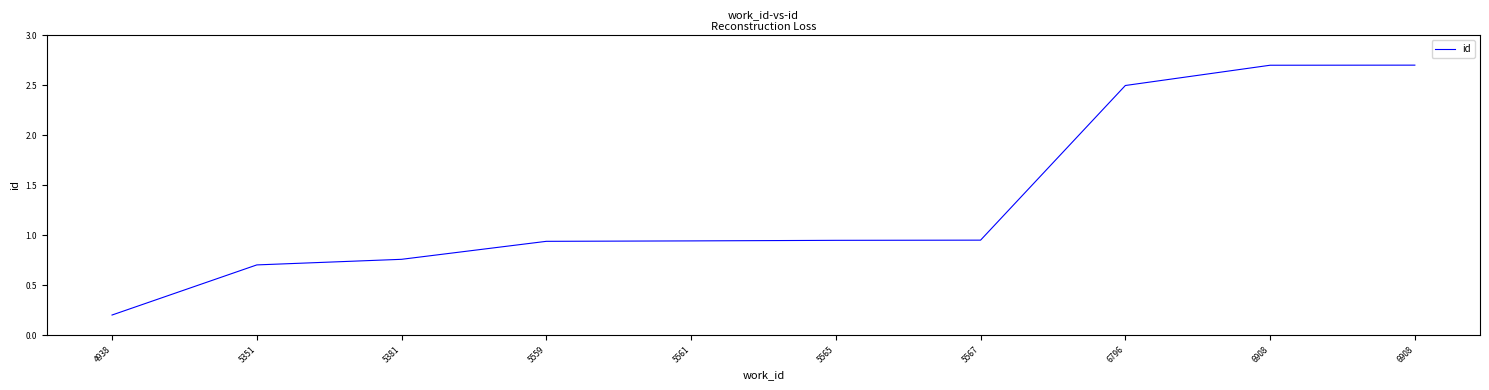

The chart shows a value of 0.9 at 5561. True or false?

True